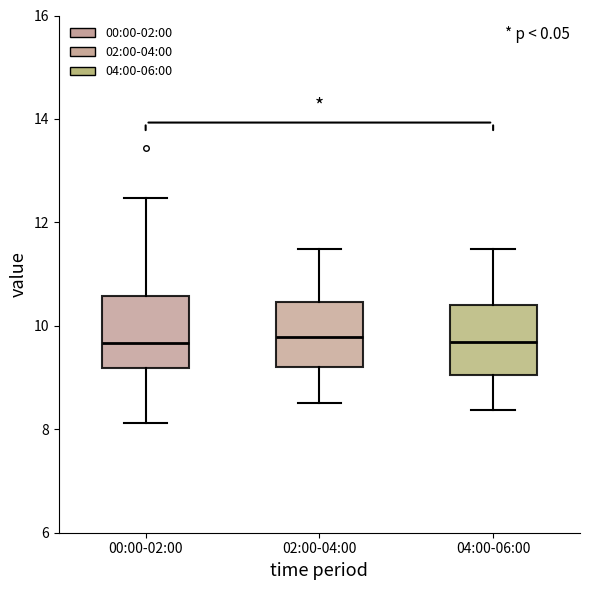

Reading left to right, read every box against the y-axis: the position of its median line, the range the box covers, and the ends of its whiskers. The values are not printed on the chart, so give them approximately, as read against the axis.

00:00-02:00: median 9.6, box 9.2 to 10.6, whiskers 8.2 to 12.4
02:00-04:00: median 9.8, box 9.2 to 10.4, whiskers 8.6 to 11.4
04:00-06:00: median 9.6, box 9.0 to 10.4, whiskers 8.4 to 11.4